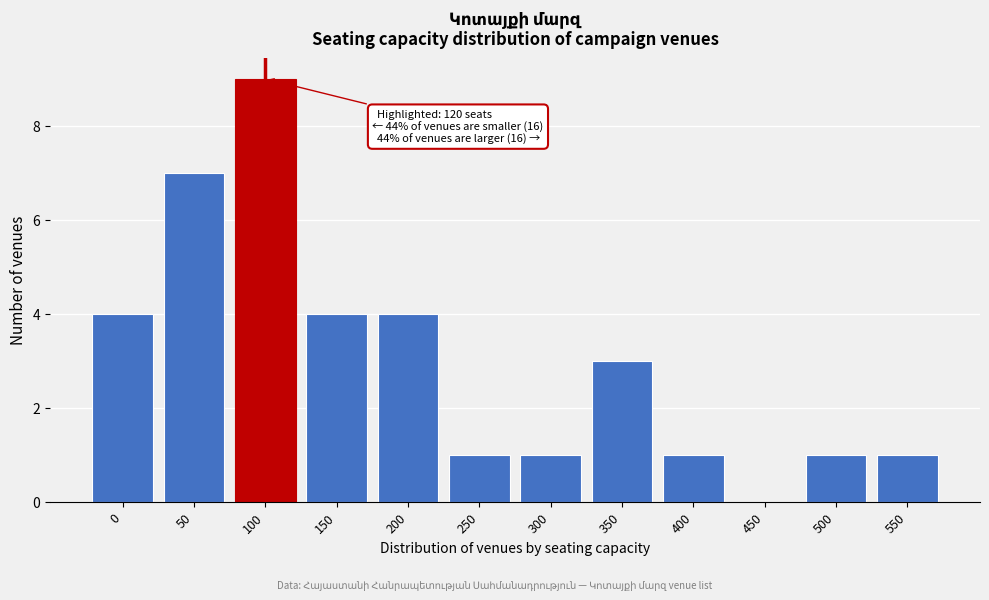

Reading left to right, transcribe all the data shown in this chart.

0=4	50=7	100=9	150=4	200=4	250=1	300=1	350=3	400=1	450=0	500=1	550=1